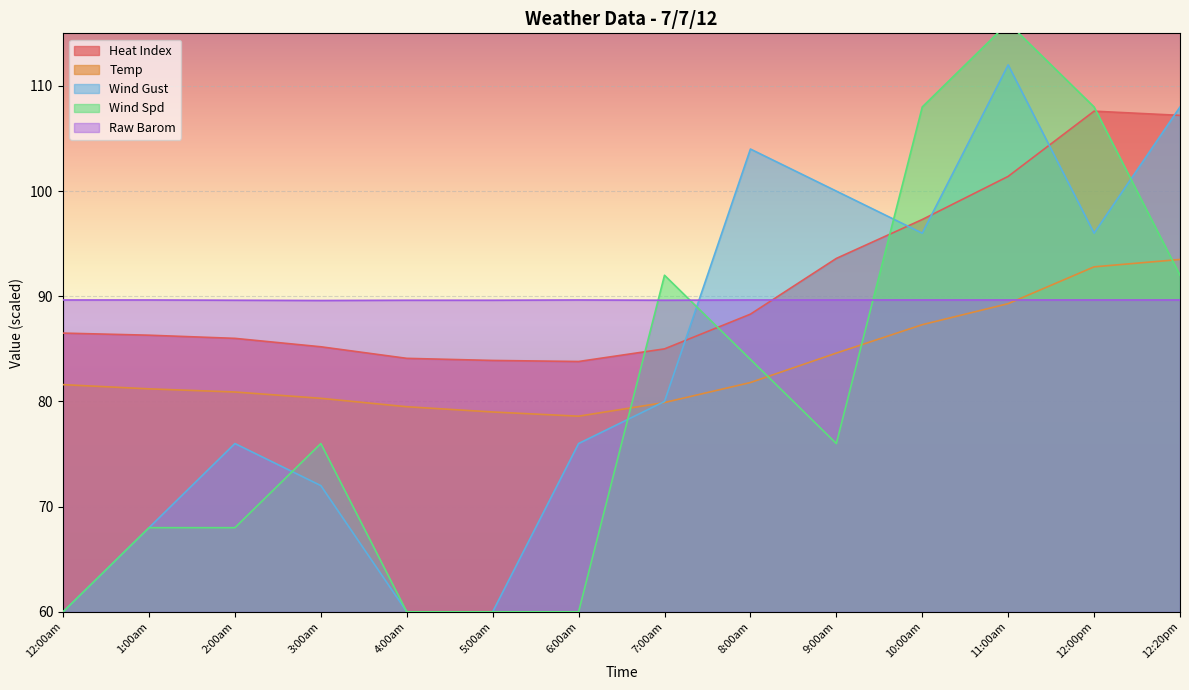

Which series has the largest range (max minus min)?

Wind Spd